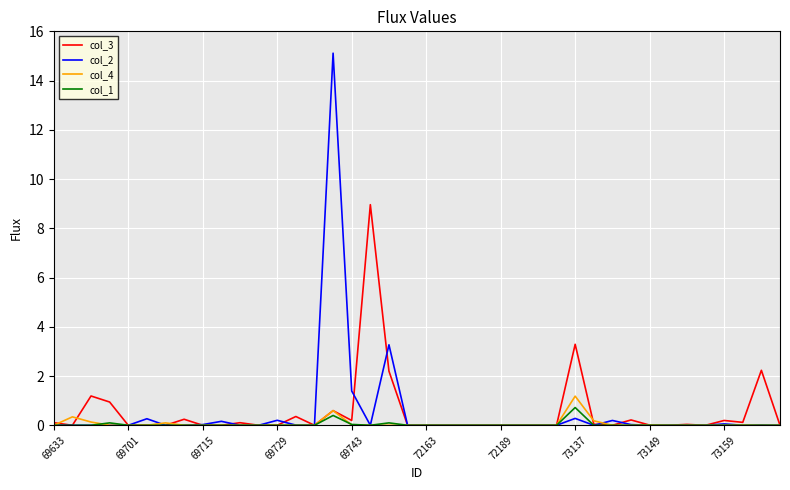

Which series has the widest spread of values?

col_2